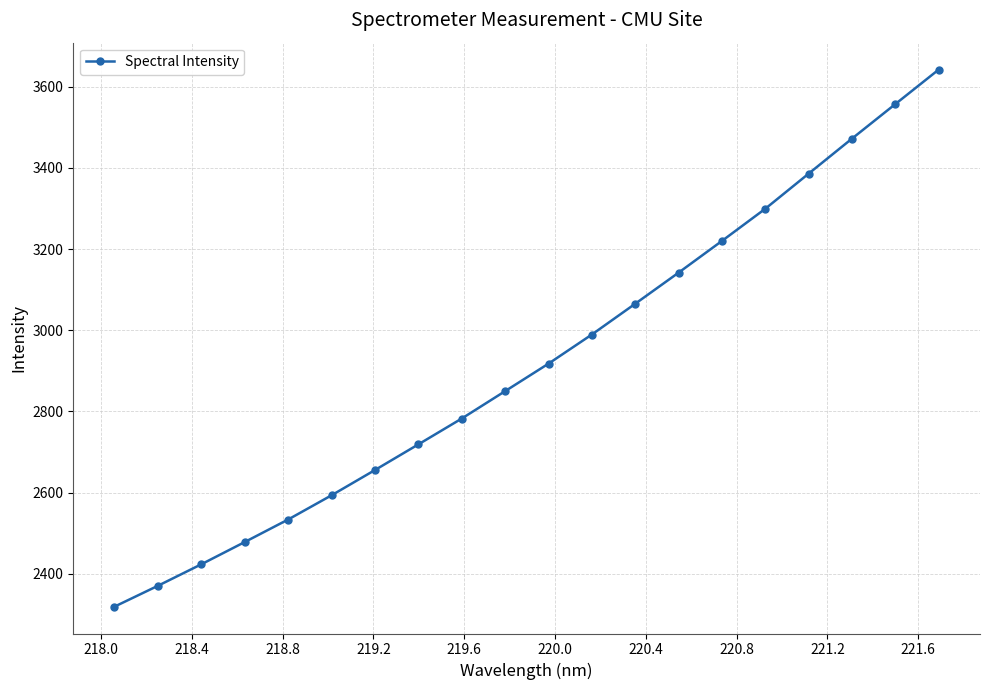

What is the greatest value displayed?

3642.1